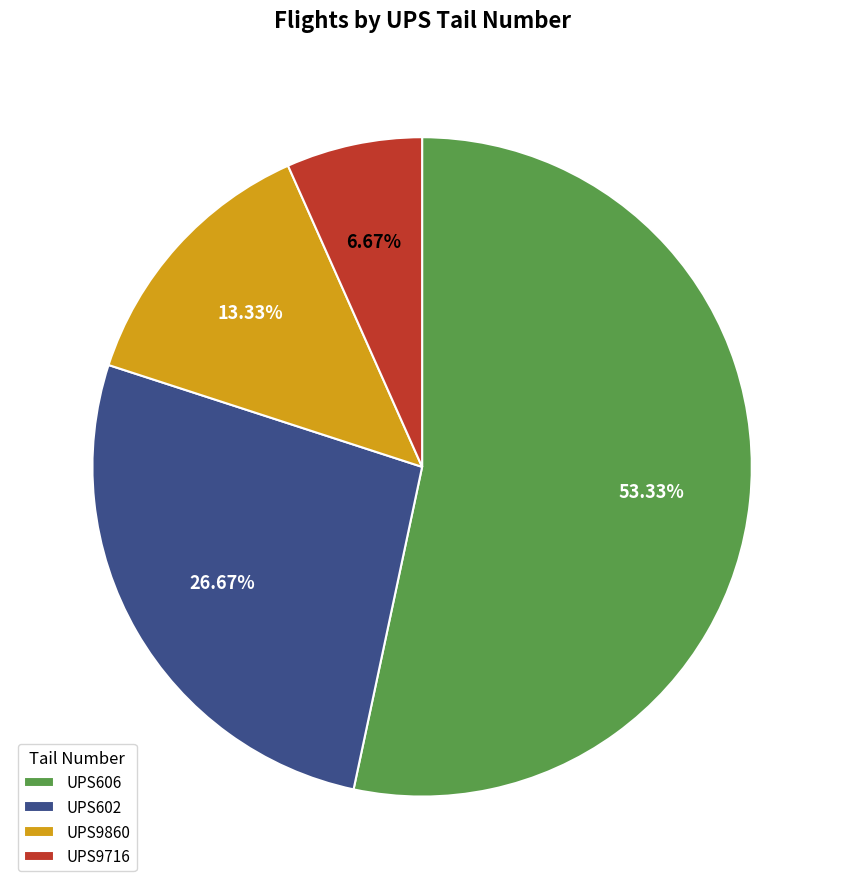

Rank the categories by value from lowest to highest.

UPS9716, UPS9860, UPS602, UPS606